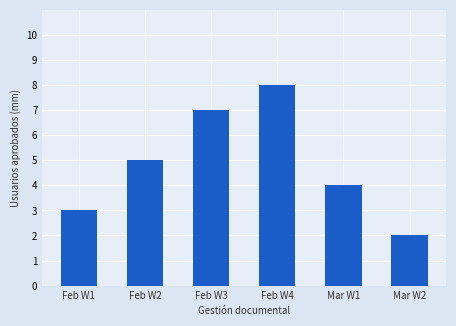

Are the bars horizontal?

No